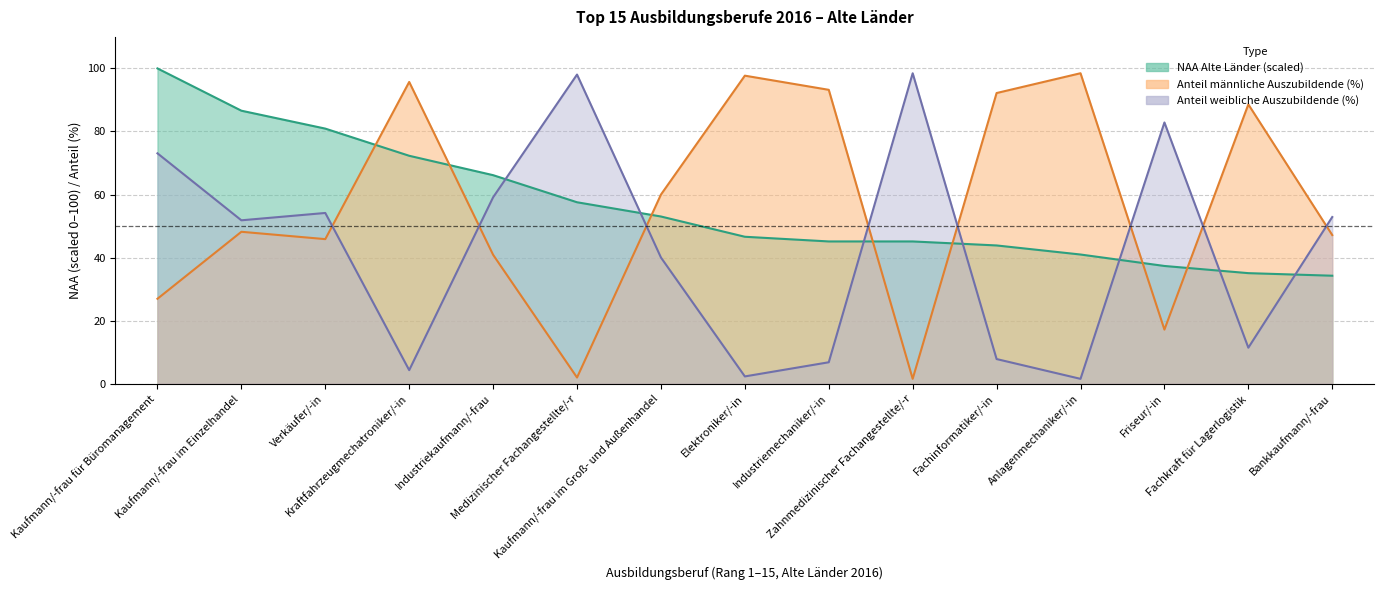

What is the spread (max minus min) of values at Fachkraft für Lagerlogistik?

77.2